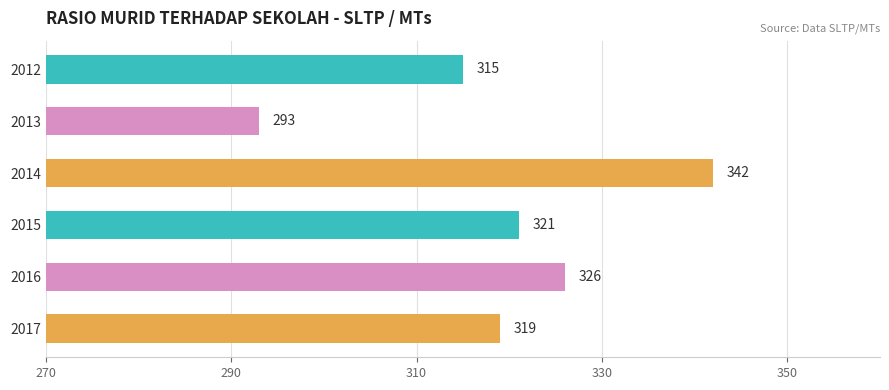

At which label is the value closest to 317?

2012